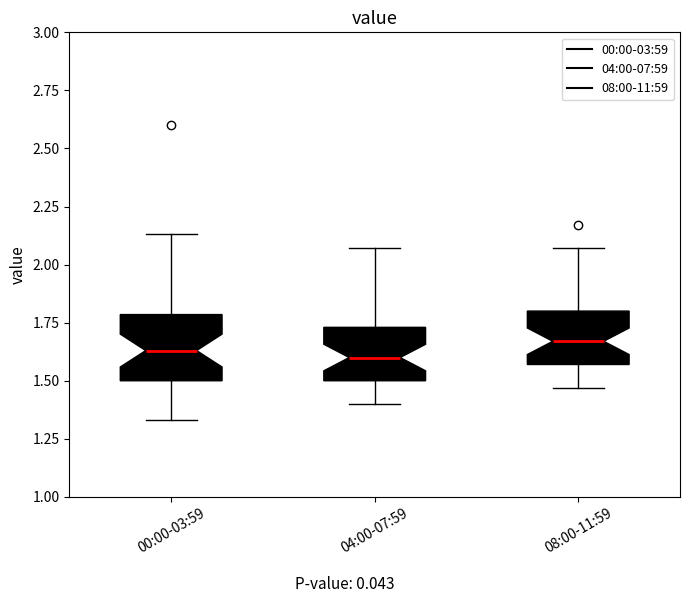

Where does the upper whisker of the box for 00:00-03:59 end on the y-axis? The values are not printed on the chart, so give them approximately, as read against the axis.

2.15